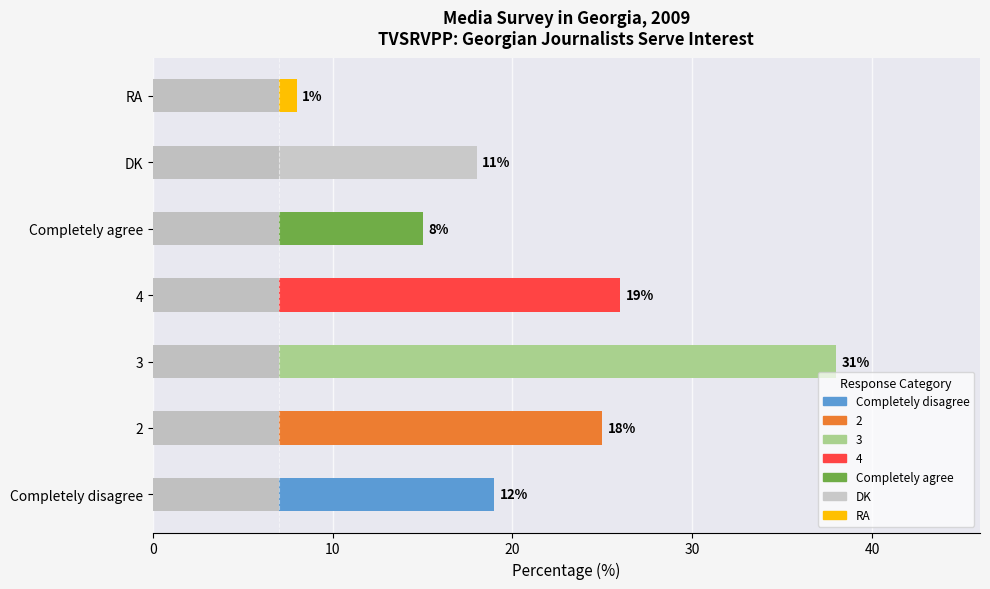

Are the bars grouped side by side (vs. stacked)?

No